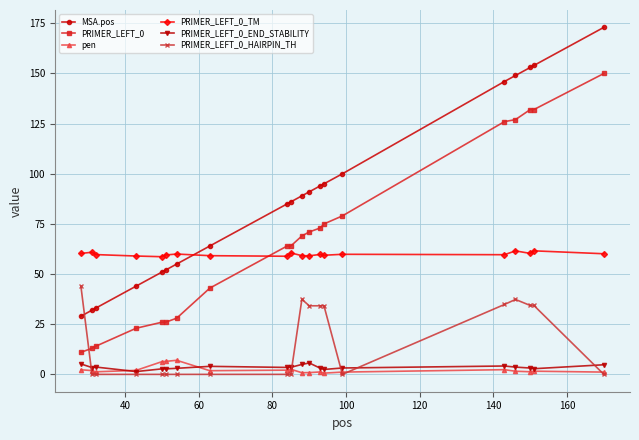

Which series has the largest total across all categories?

MSA.pos